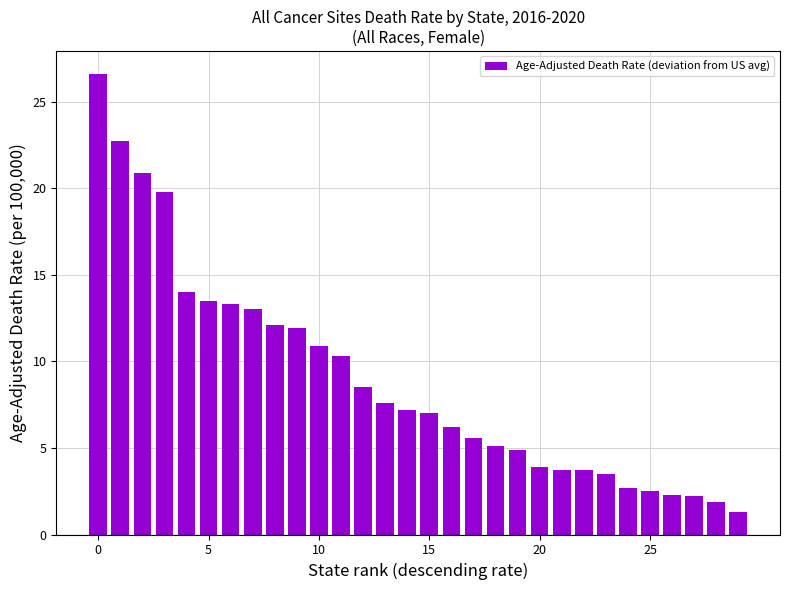

What is the difference between the maximum and minimum values?

25.3